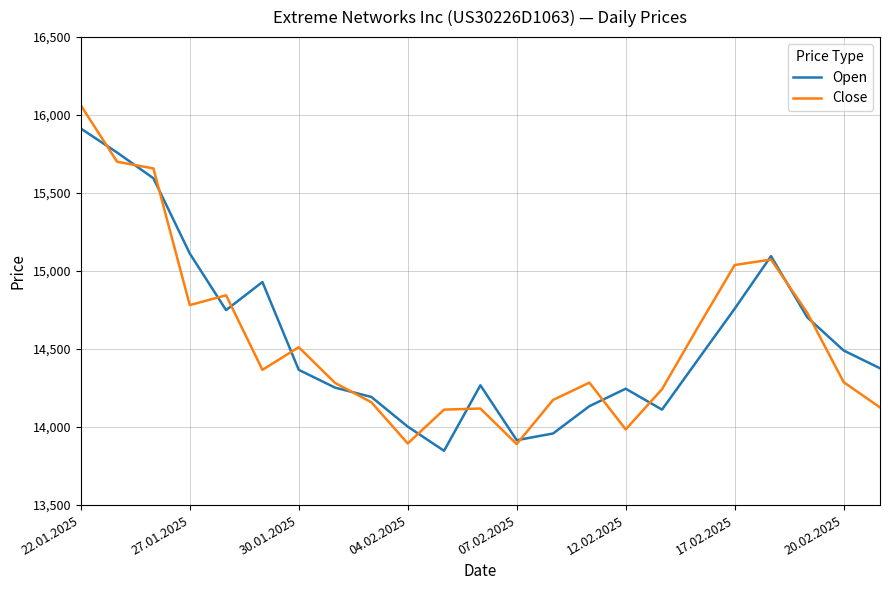

How many interior local peaks does the Close series have?

5